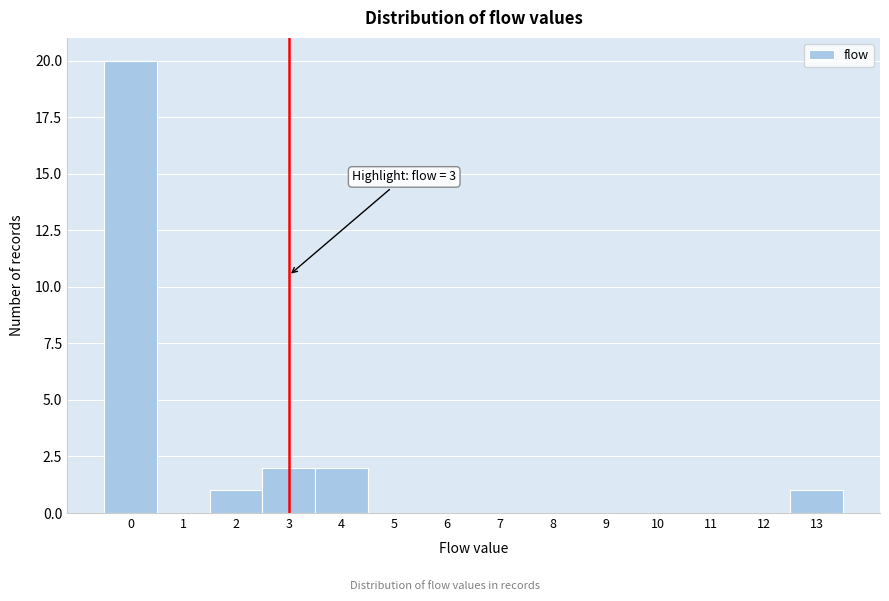

Over which range of the x-axis is the bar tallest?

-0.5 to 0.5